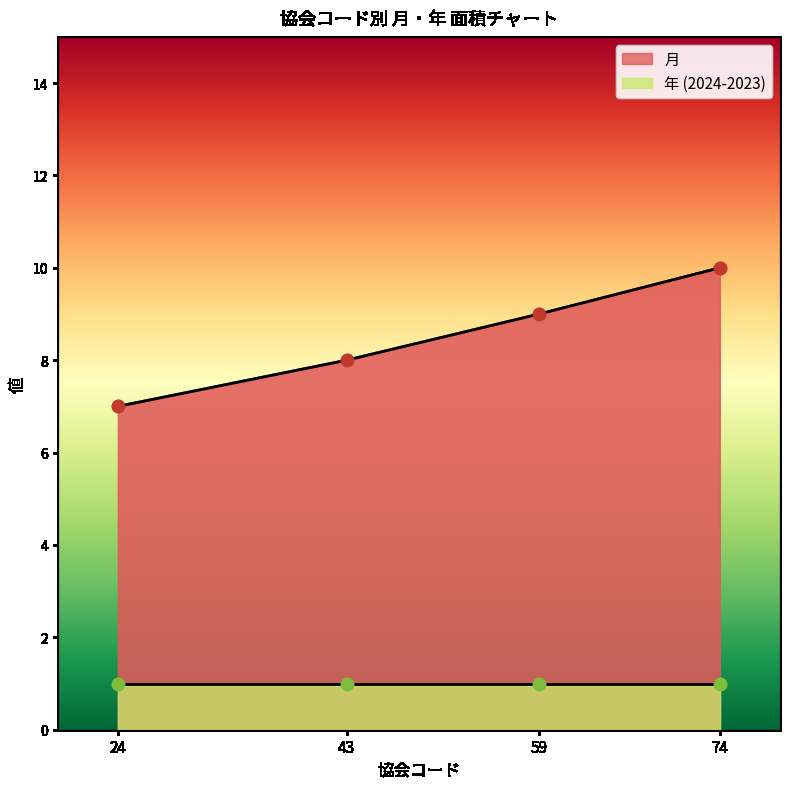

Which has a higher value, 74 or 59?

74